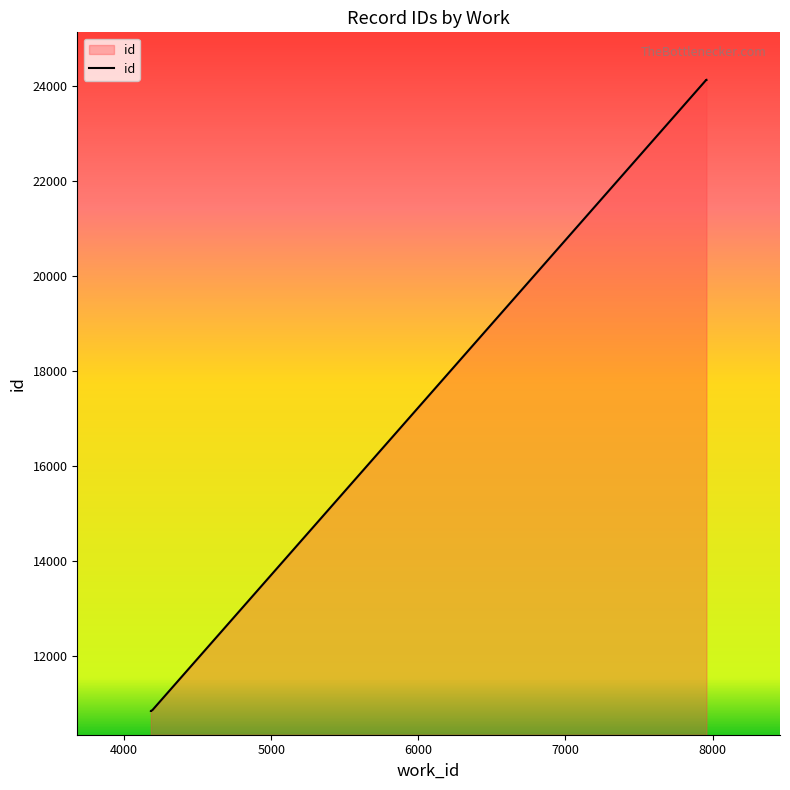

Does the chart display data point markers on the line(s)?

No